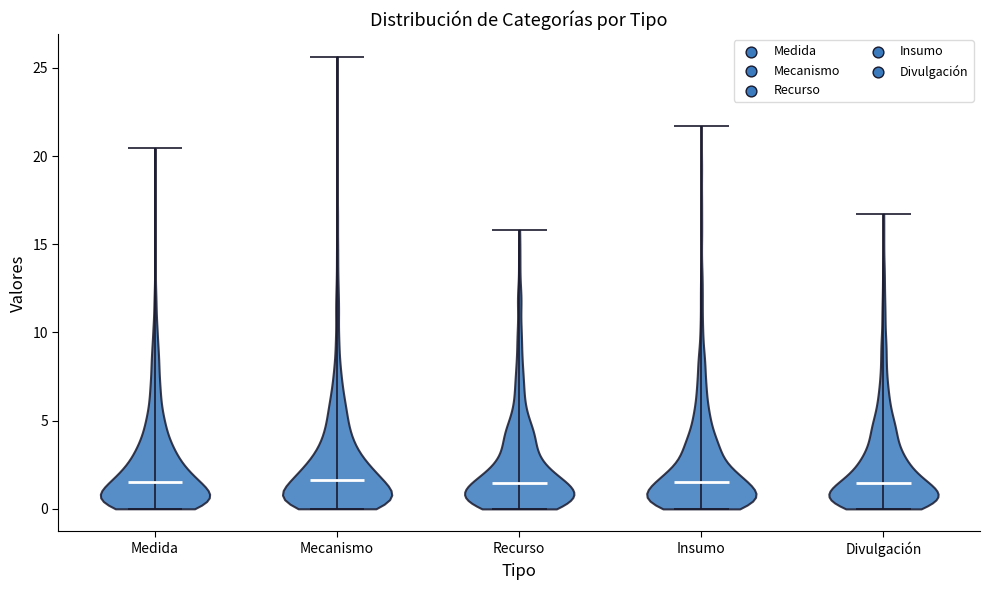

Reading left to right, read every violin against the y-axis: where its median line is, and the lowest and highest points it reaches. The values are not printed on the chart, so give them approximately, as read against the axis.

Medida: median line 1.5, lowest point 0.0, highest point 20.5
Mecanismo: median line 1.5, lowest point 0.0, highest point 25.5
Recurso: median line 1.5, lowest point 0.0, highest point 16.0
Insumo: median line 1.5, lowest point 0.0, highest point 21.5
Divulgación: median line 1.5, lowest point 0.0, highest point 16.5